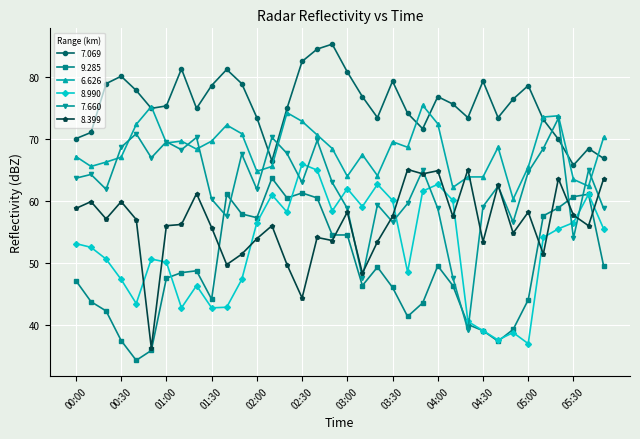

True or false: 9.285 and 6.626 intersect in this chart.

False